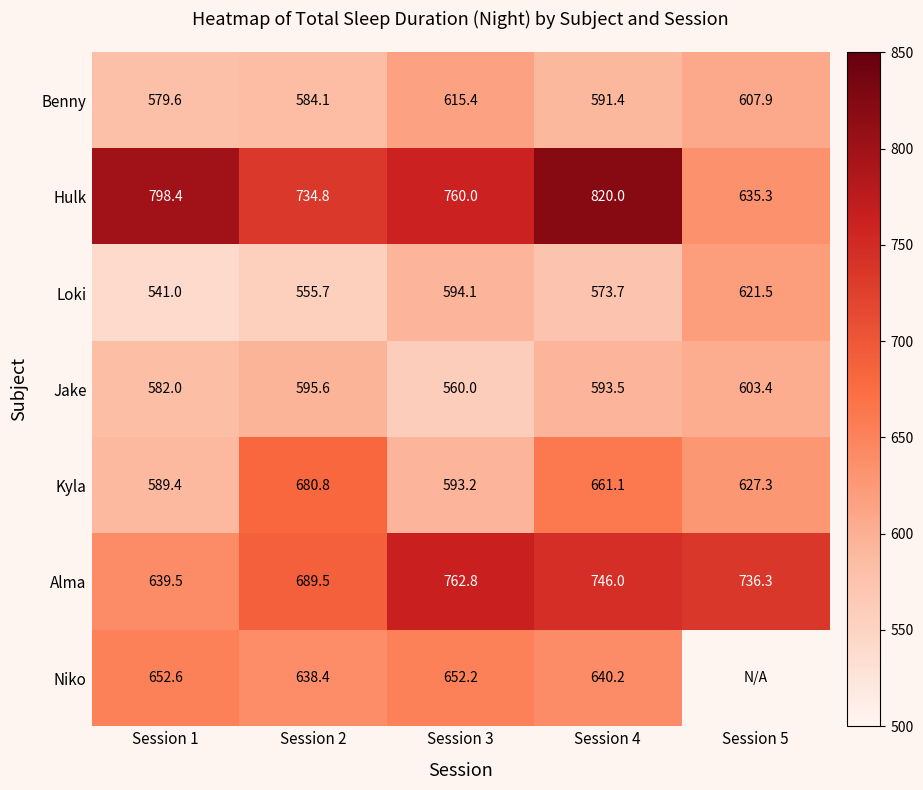

What is the greatest value displayed?

820.0